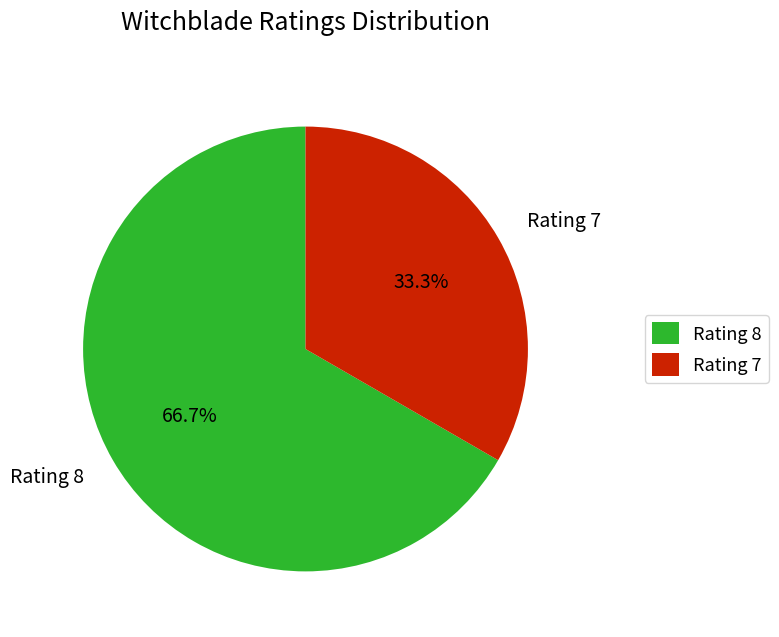

Rank the categories by value from highest to lowest.

Rating 8, Rating 7